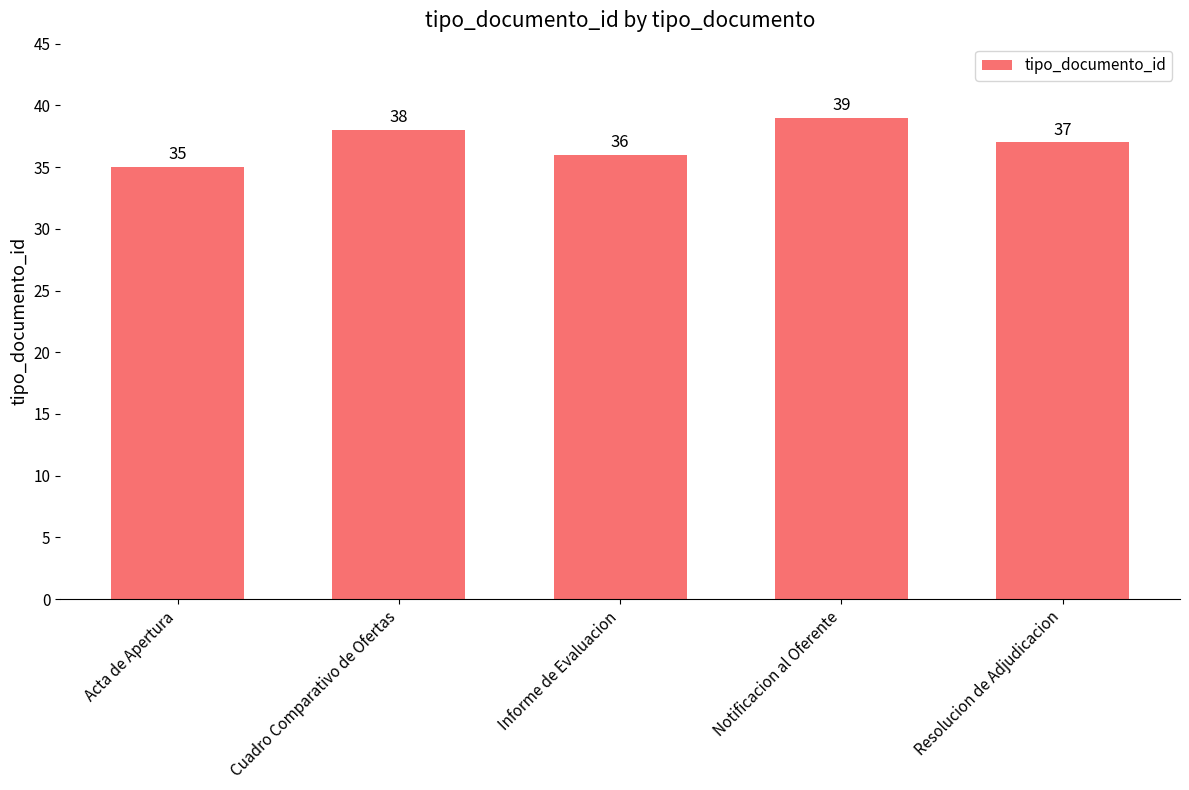

What is the difference between the second highest and minimum values?

3